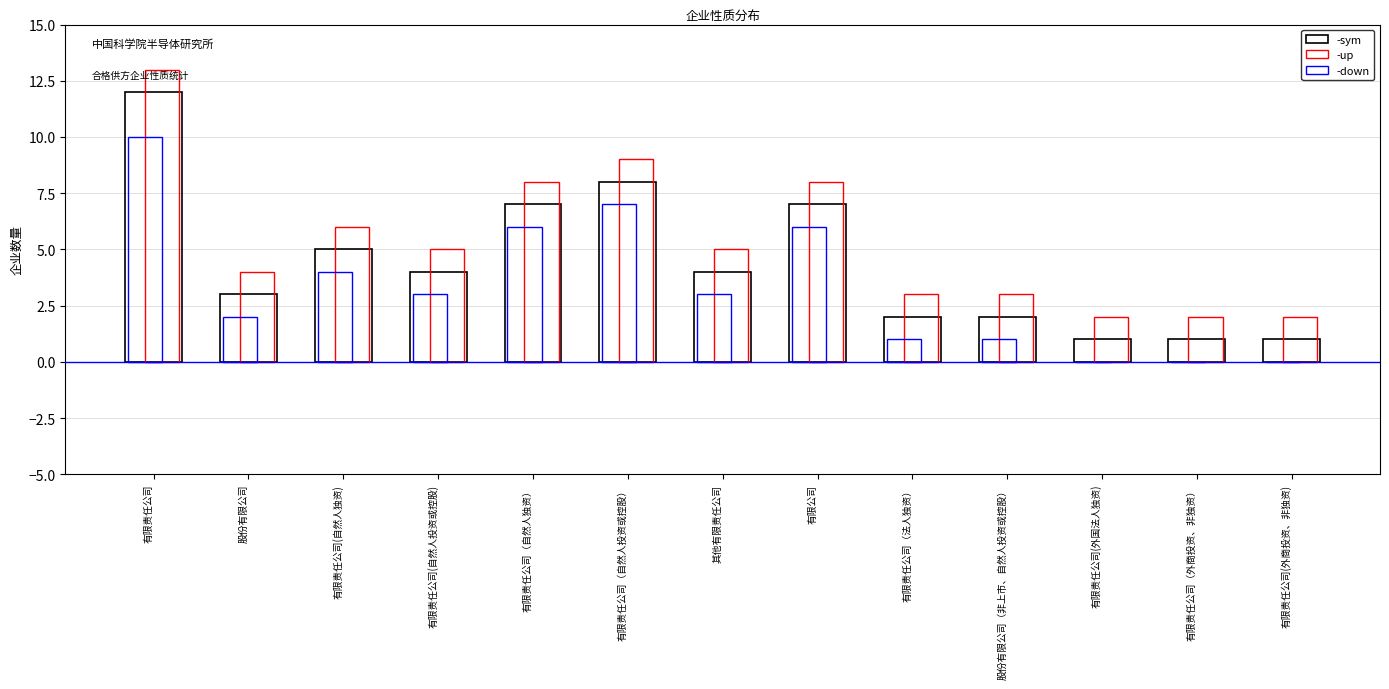

True or false: count has a value of 7 at 有限责任公司(自然人独资).

False